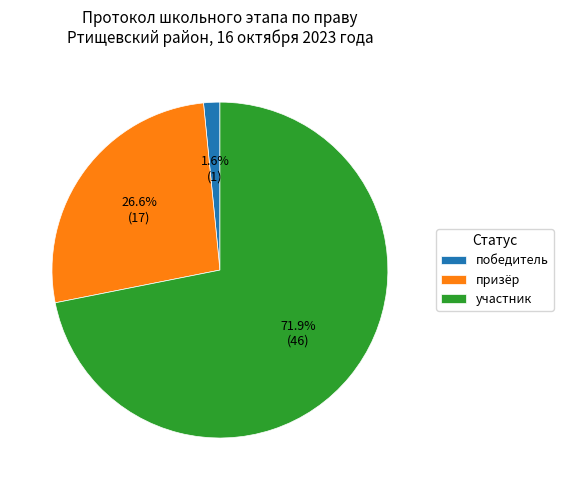

Rank the categories by value from lowest to highest.

победитель, призёр, участник